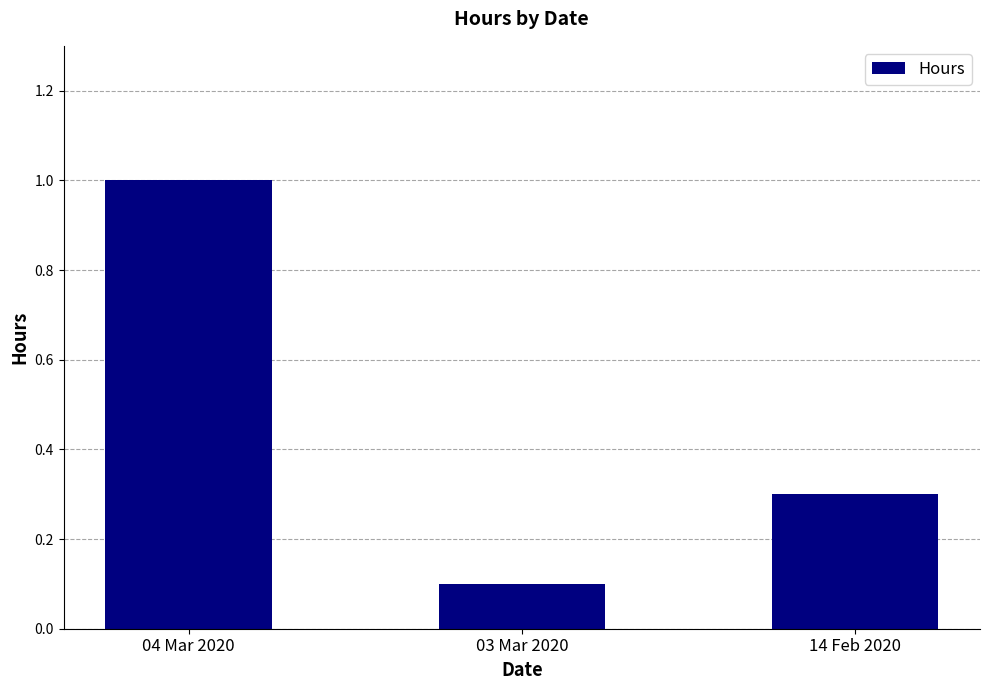

What is the smallest value displayed?

0.1